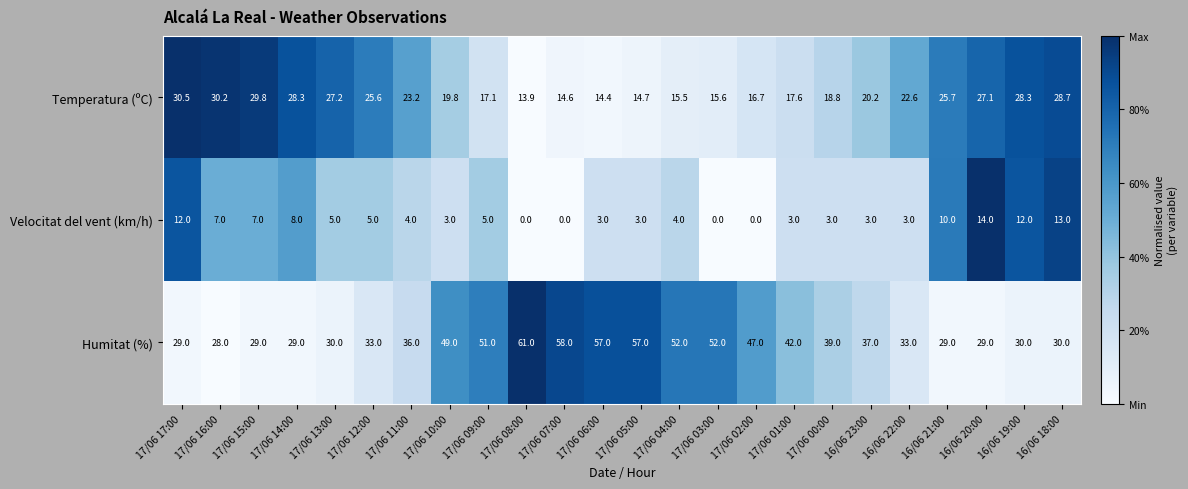

What is the sum of the Humitat (%) values at 17/06 05:00 and 16/06 20:00?

86.0